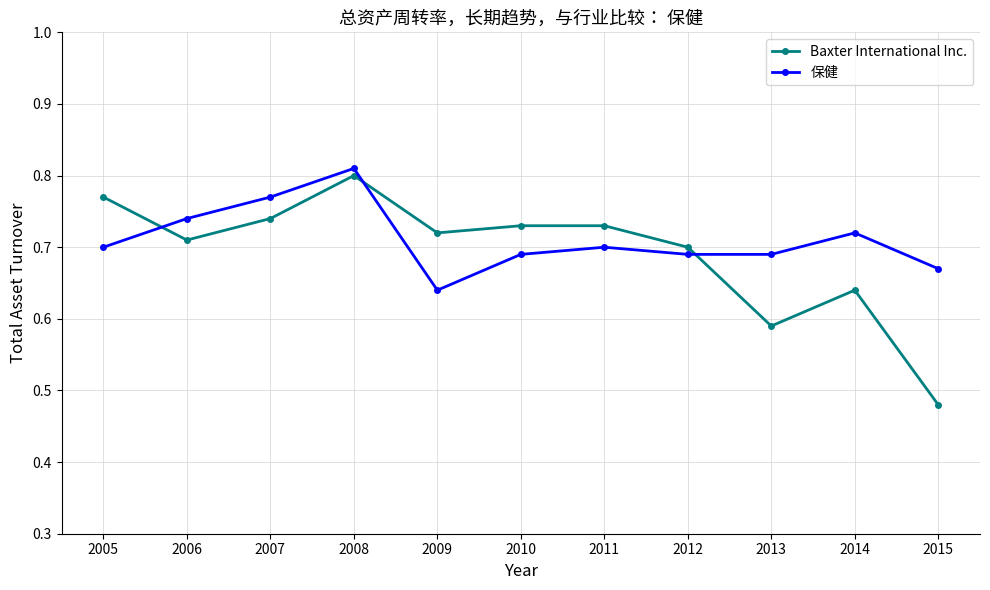

After their last crossing, which series has the higher values: Baxter International Inc. or 保健?

保健